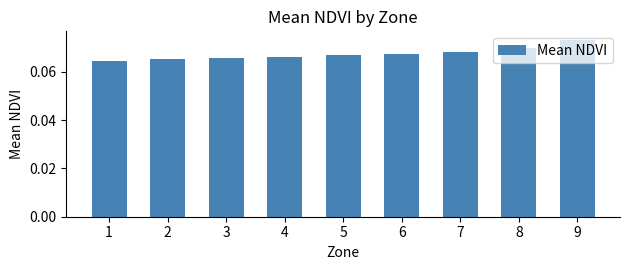

Which category has the highest value across all series?

9